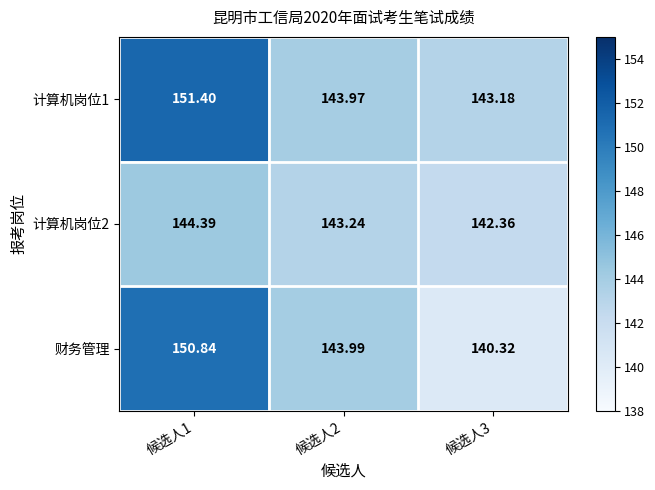

Between 候选人2 and 候选人3, which series saw the biggest shift?

财务管理